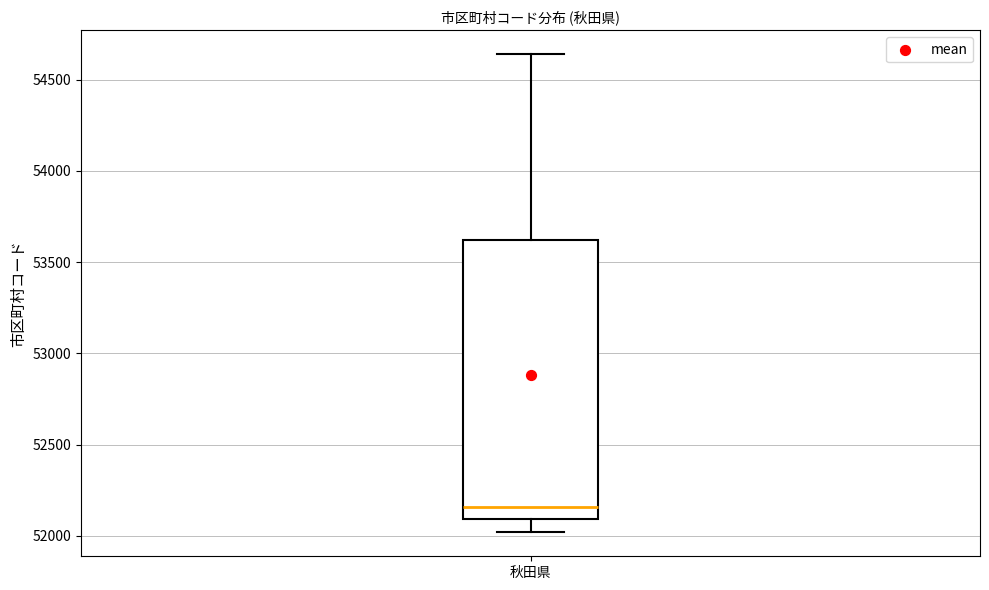

Where does the upper whisker of the box for 秋田県 end on the y-axis? The values are not printed on the chart, so give them approximately, as read against the axis.

54650